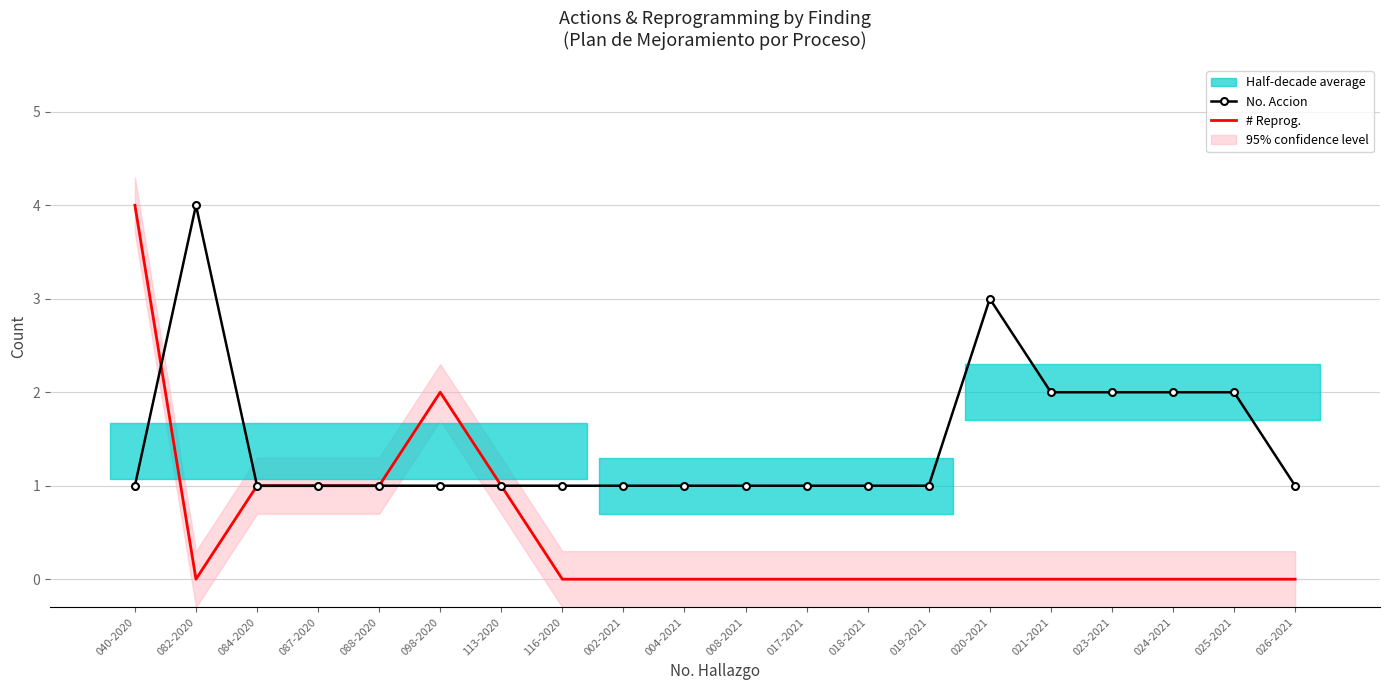

At which label does No. Accion reach its peak?

082-2020